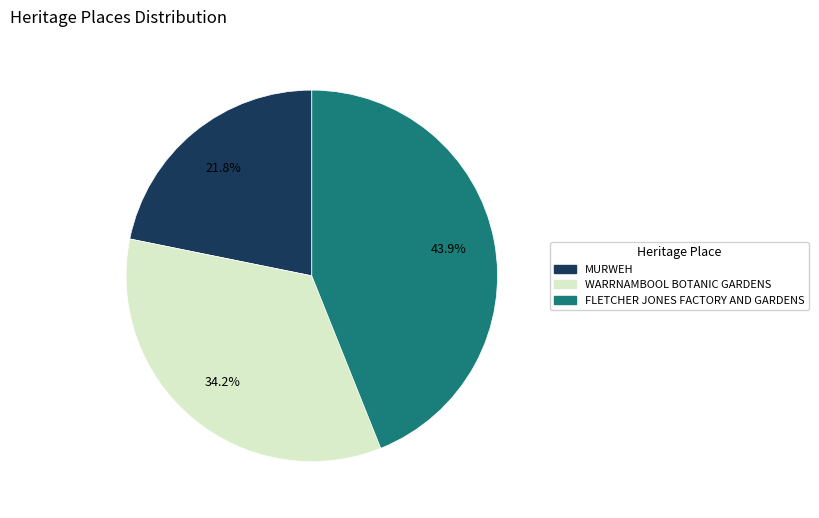

Do WARRNAMBOOL BOTANIC GARDENS and FLETCHER JONES FACTORY AND GARDENS together represent more than half of the pie?

Yes